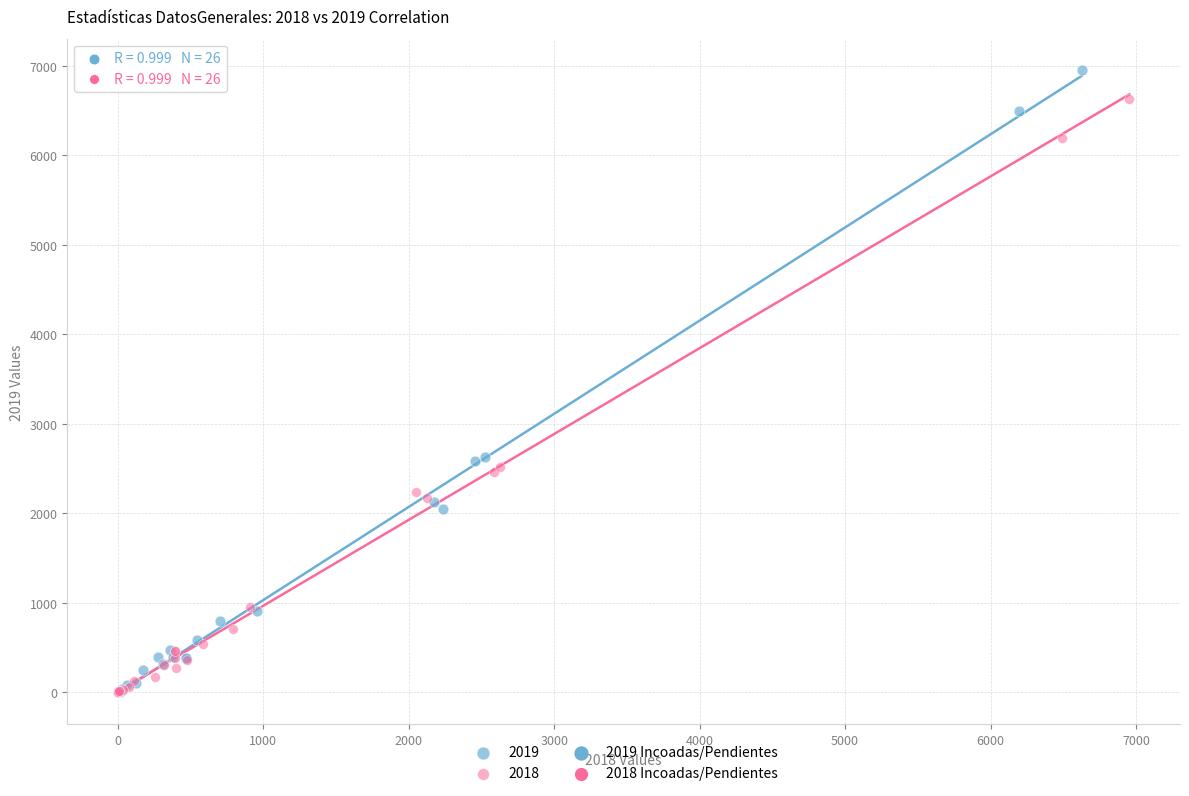

Which series contains the highest Y value?

2019